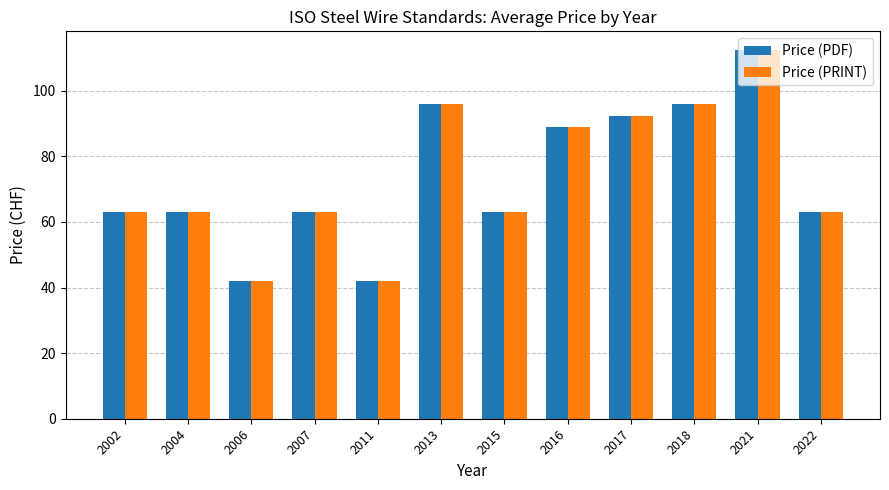

How many data points does each series have?

12